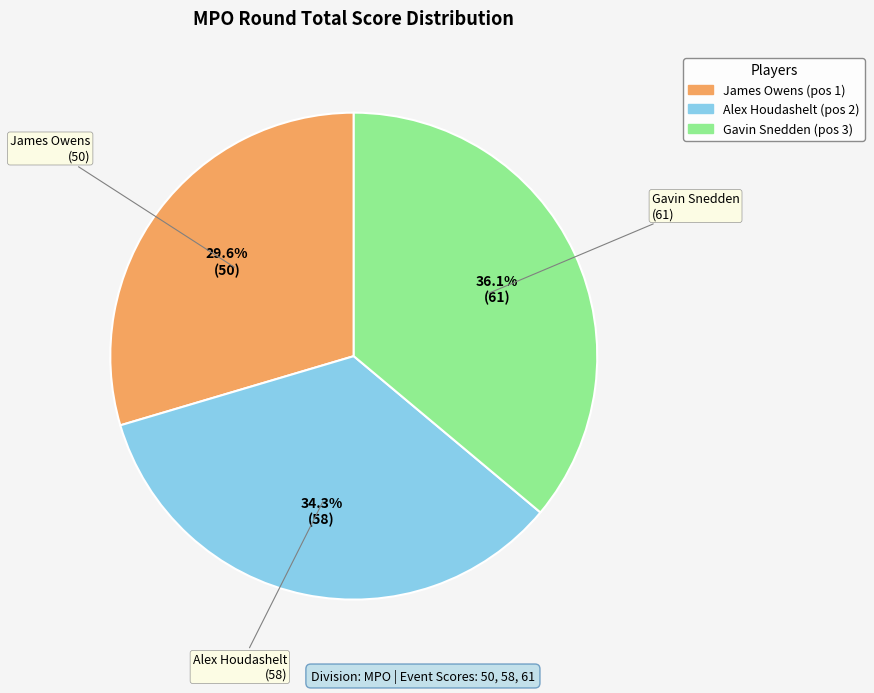

Approximately how many times larger is the value at James Owens compared to Alex Houdashelt?

0.9